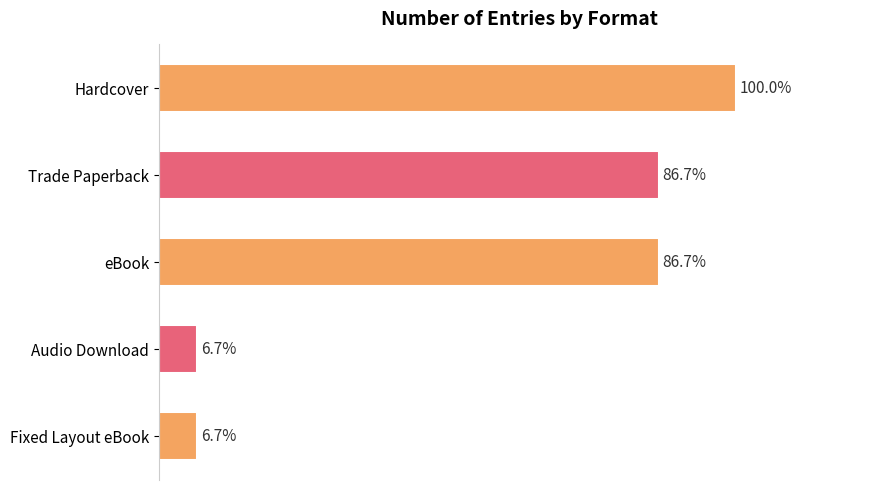

Are the bars horizontal?

Yes